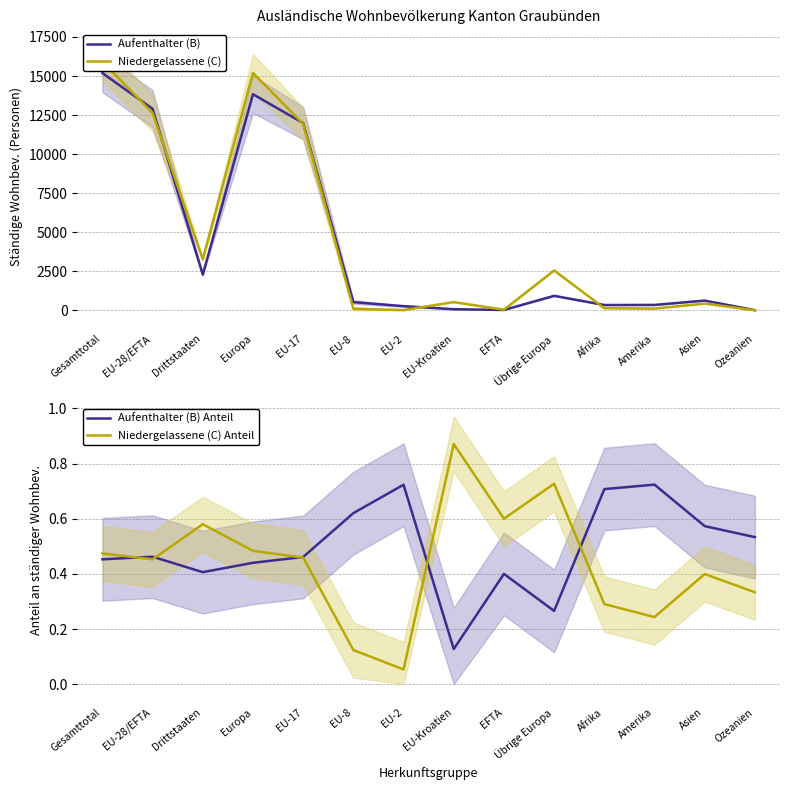

Rank the series by their maximum value, from lowest to highest.

Aufenthalter (B) Anteil, Niedergelassene (C) Anteil, Aufenthalter (B), Niedergelassene (C)